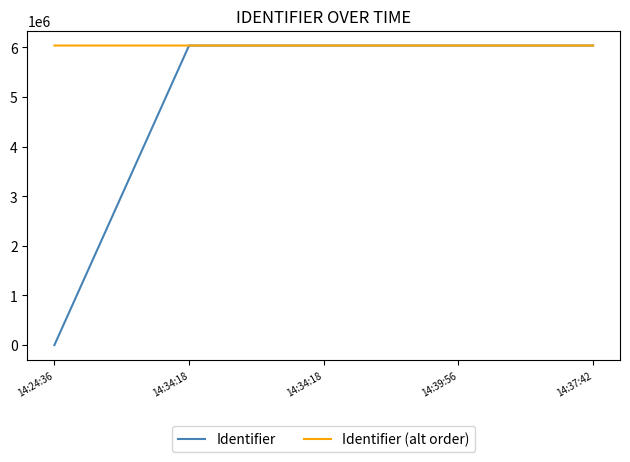

Does the chart display data point markers on the line(s)?

No